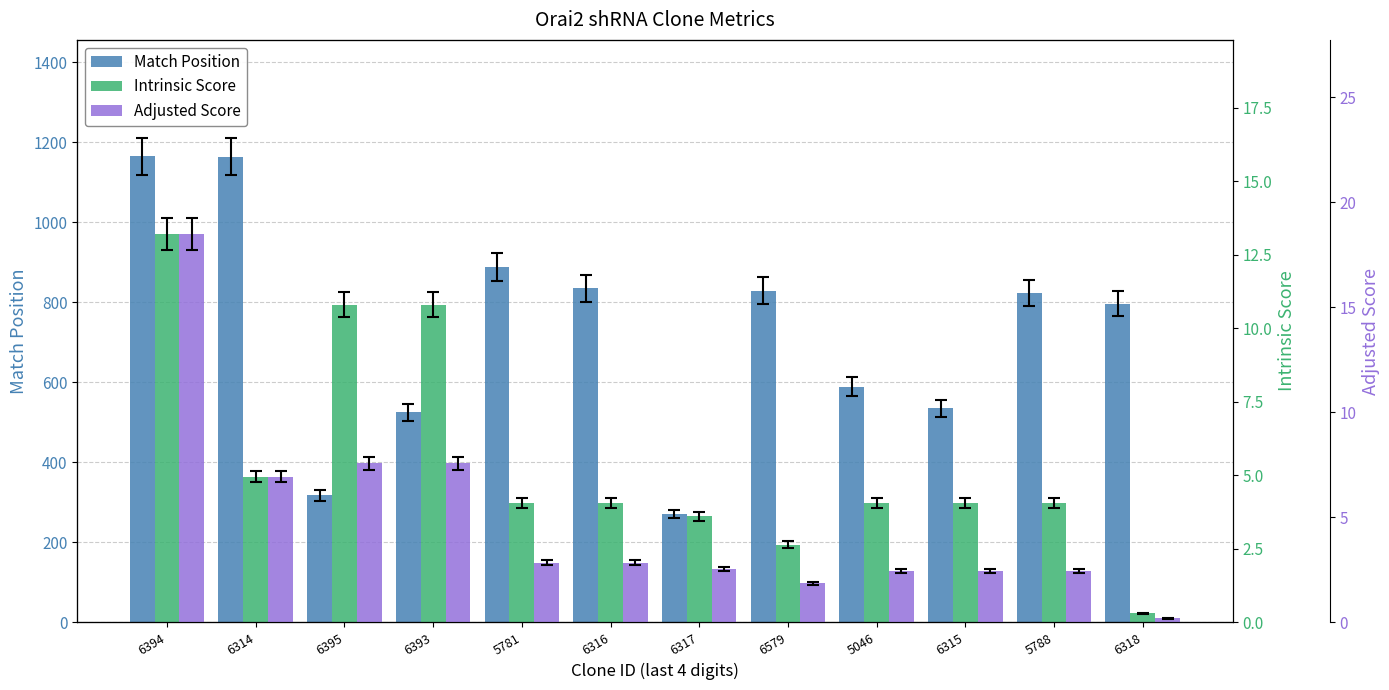

Which series has the largest total across all categories?

Match Position